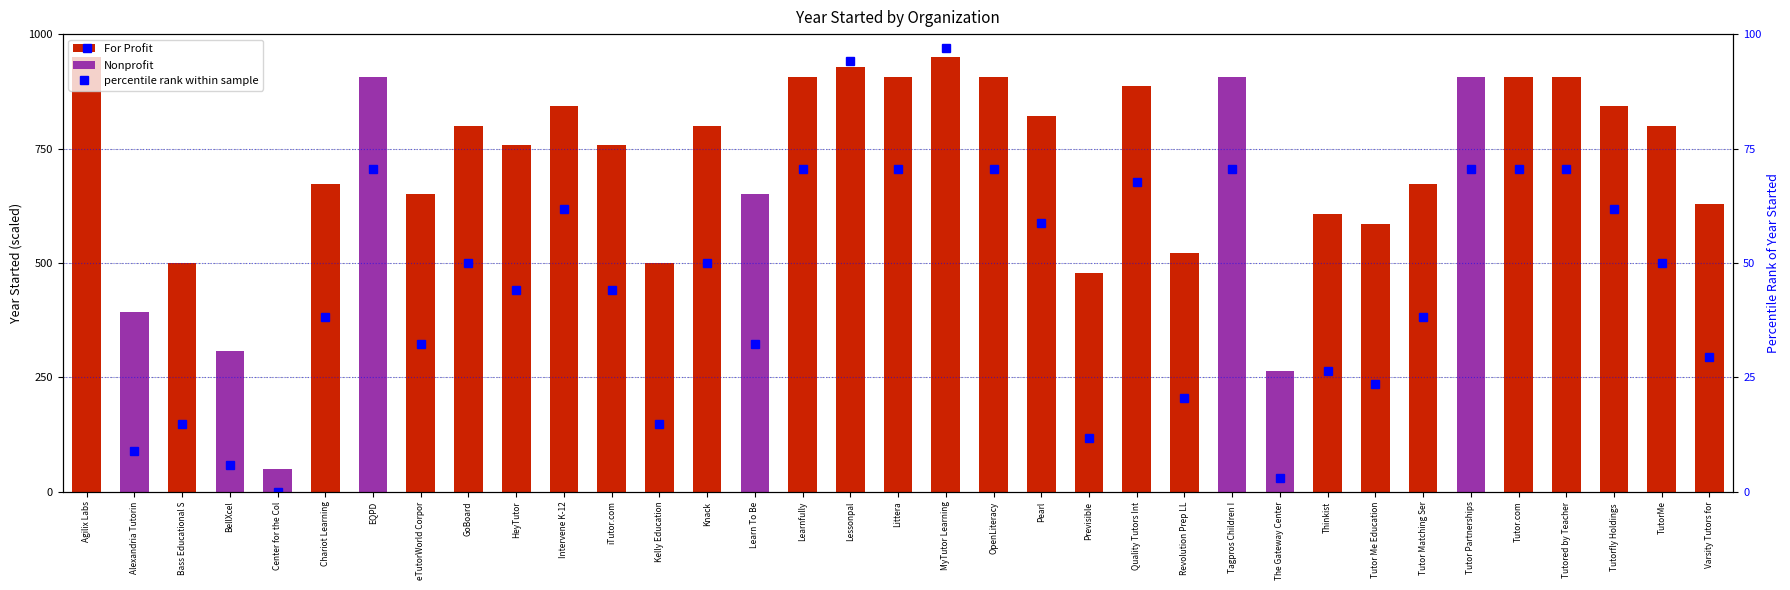

The value at Learnfully is 70.6. True or false?

True